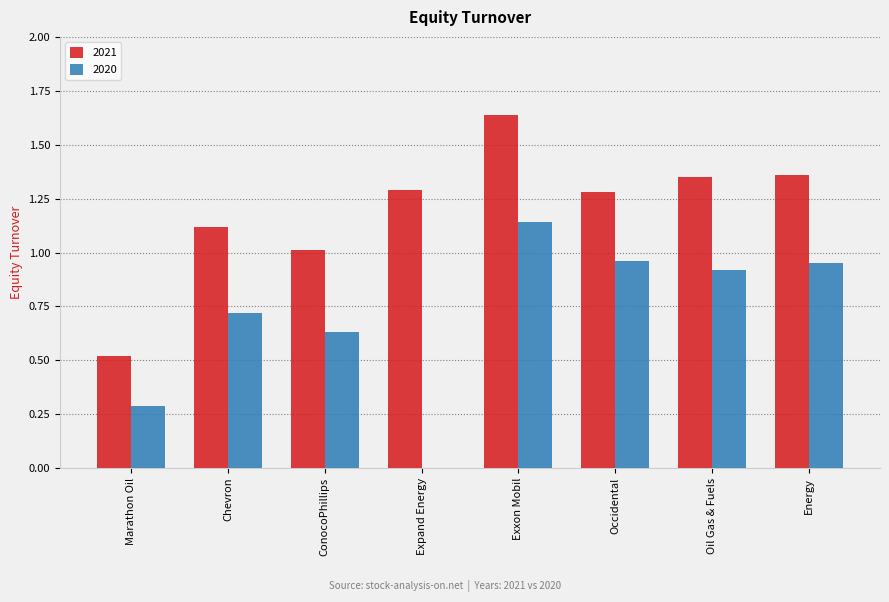

Which series changed the most between Marathon Oil and Chevron?

2021